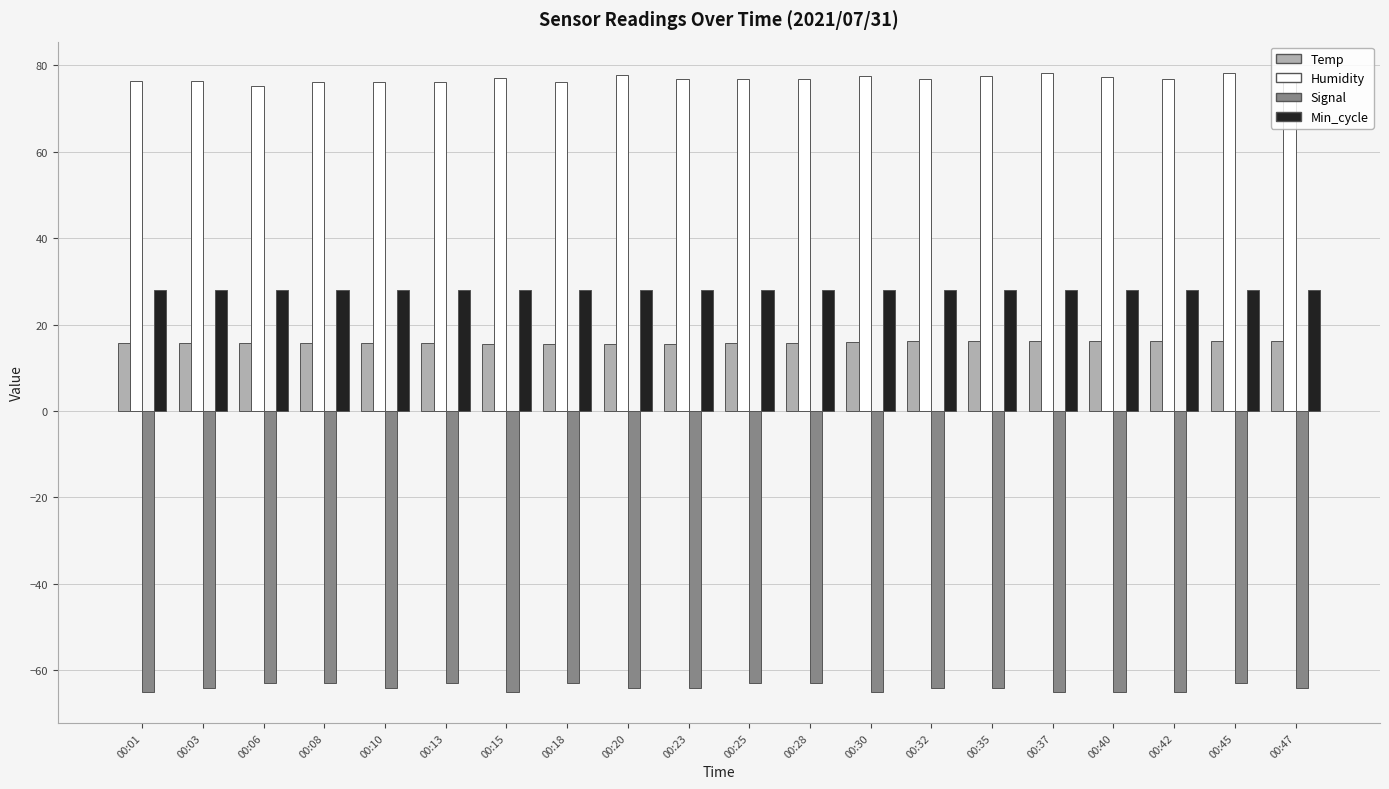

Which series has the largest total across all categories?

Humidity